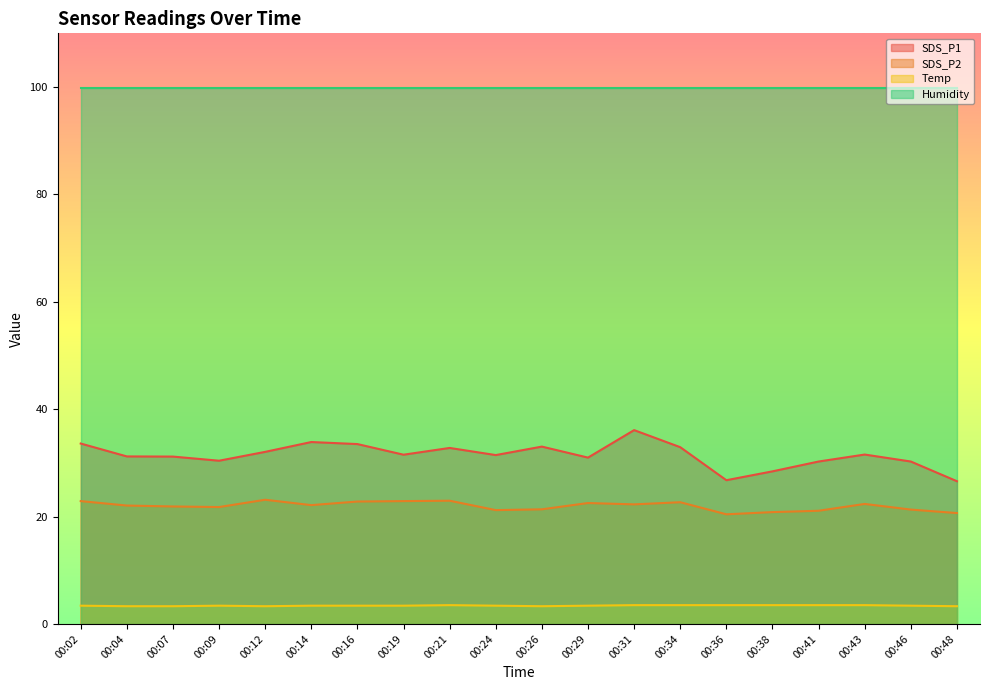

Which category has the highest value in the SDS_P2 series?

00:12